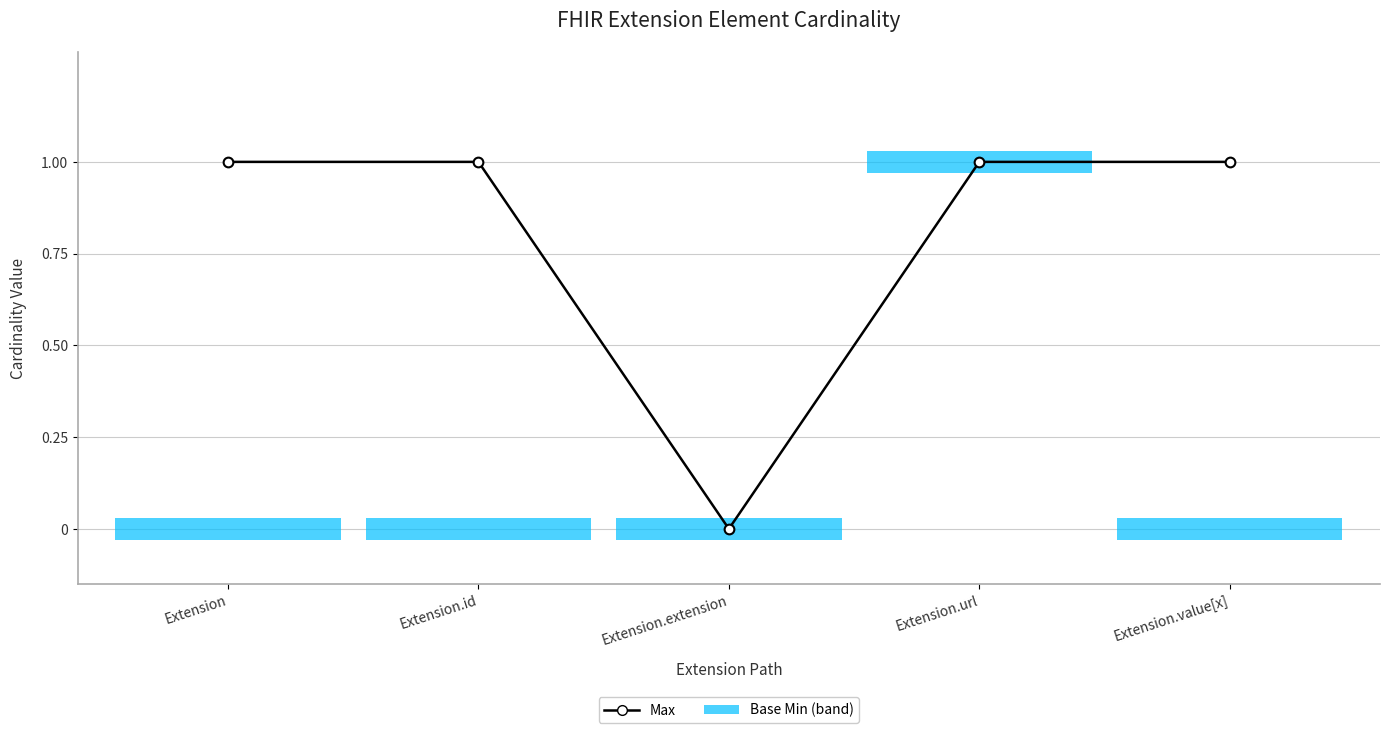

At which category is the sum across all series the highest?

Extension.url